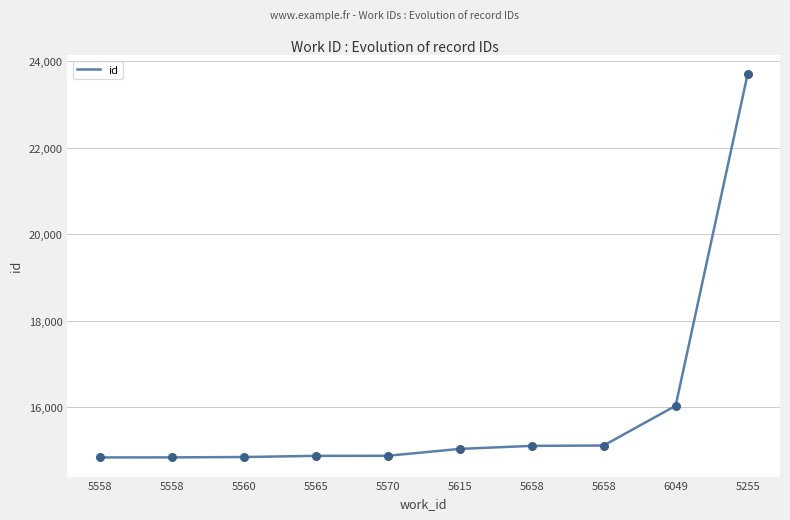

What is the change in value from 5565 to 5658?

+231